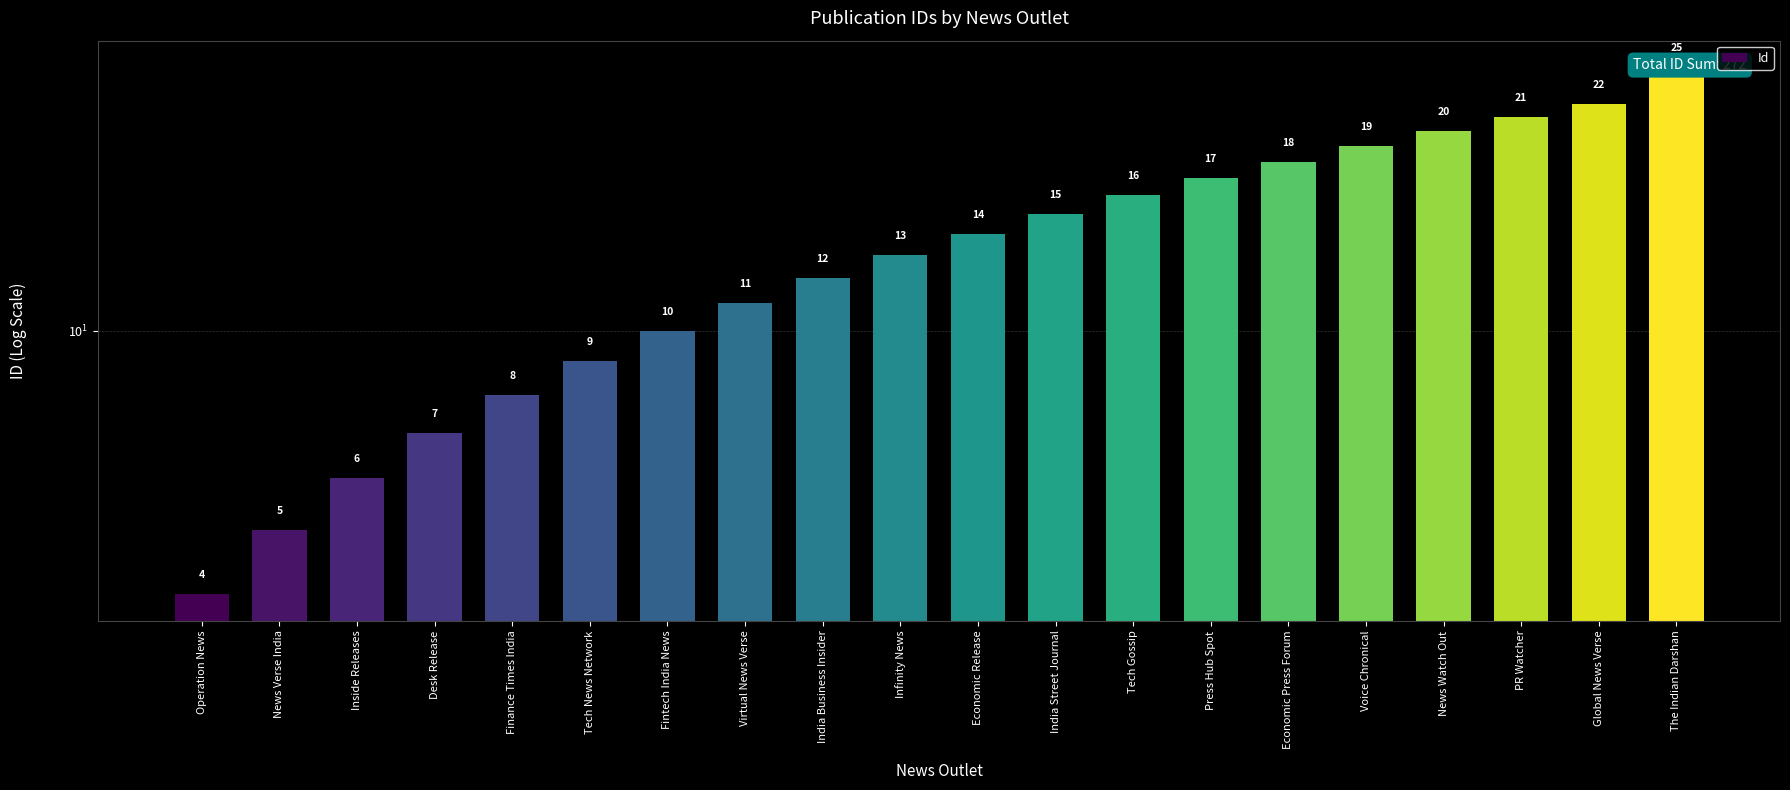

Between Tech Gossip and Desk Release, which is larger?

Tech Gossip